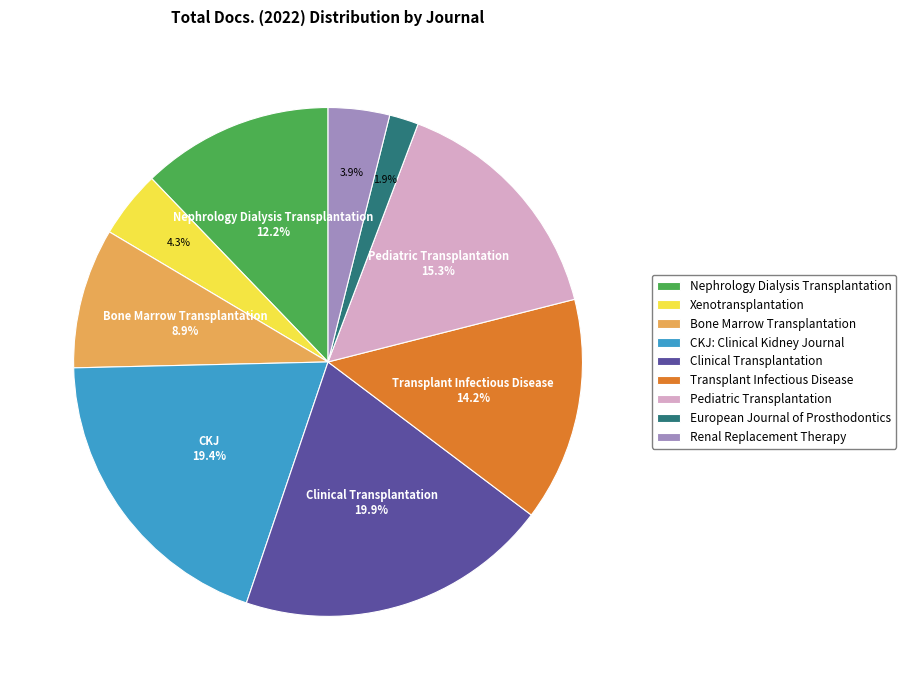

Between Nephrology Dialysis Transplantation and Pediatric Transplantation, which is larger?

Pediatric Transplantation